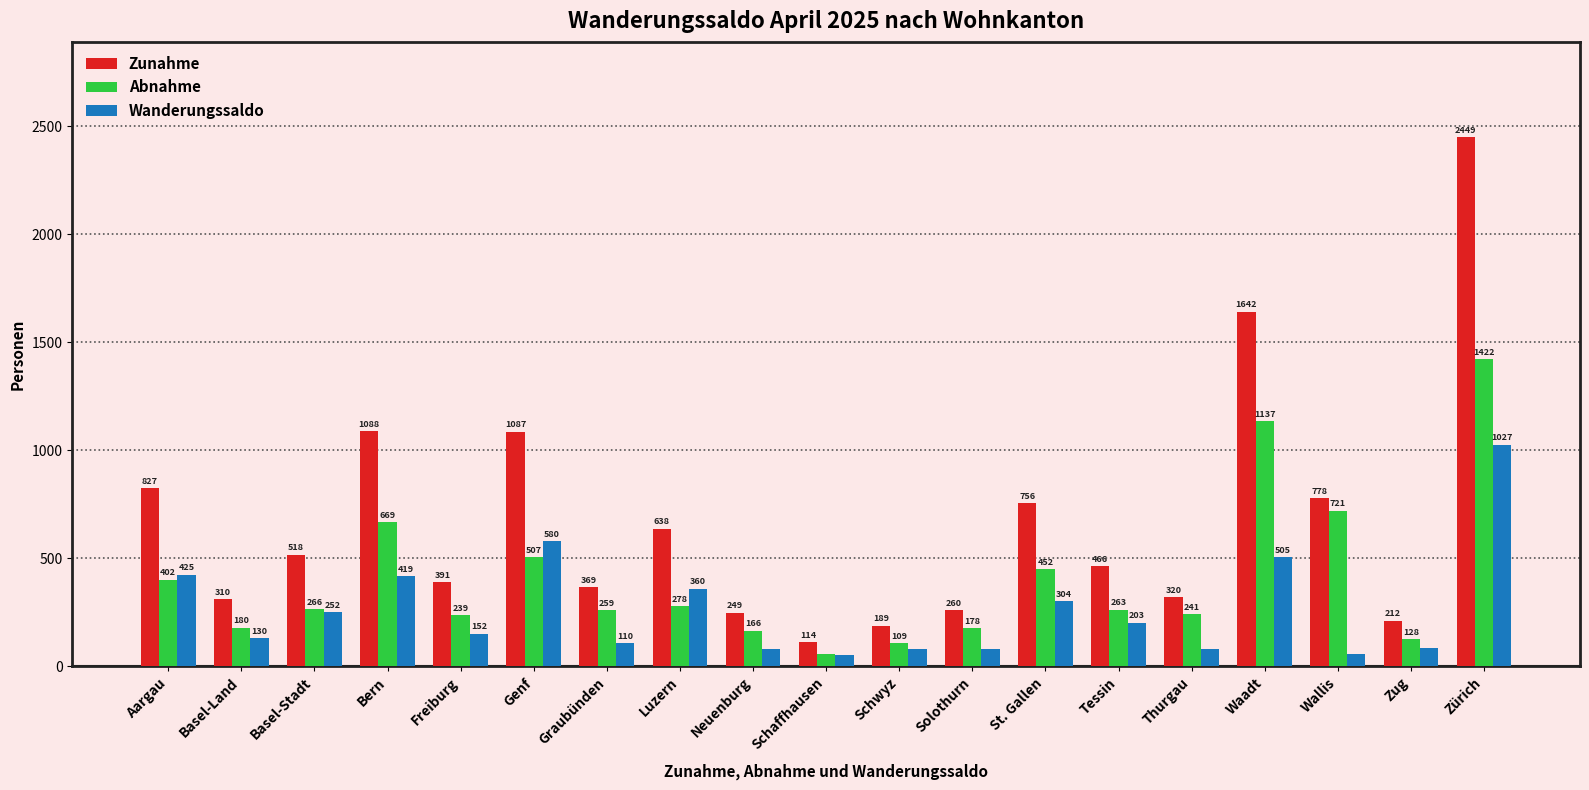

Reading left to right, what are all the values shown in this chart?

Zunahme: Aargau=827	Basel-Land=310	Basel-Stadt=518	Bern=1088	Freiburg=391	Genf=1087	Graubünden=369	Luzern=638	Neuenburg=249	Schaffhausen=114	Schwyz=189	Solothurn=260	St. Gallen=756	Tessin=466	Thurgau=320	Waadt=1642	Wallis=778	Zug=212	Zürich=2449
Abnahme: Aargau=402	Basel-Land=180	Basel-Stadt=266	Bern=669	Freiburg=239	Genf=507	Graubünden=259	Luzern=278	Neuenburg=166	Schaffhausen=59	Schwyz=109	Solothurn=178	St. Gallen=452	Tessin=263	Thurgau=241	Waadt=1137	Wallis=721	Zug=128	Zürich=1422
Wanderungssaldo: Aargau=425	Basel-Land=130	Basel-Stadt=252	Bern=419	Freiburg=152	Genf=580	Graubünden=110	Luzern=360	Neuenburg=83	Schaffhausen=55	Schwyz=80	Solothurn=82	St. Gallen=304	Tessin=203	Thurgau=79	Waadt=505	Wallis=57	Zug=84	Zürich=1027